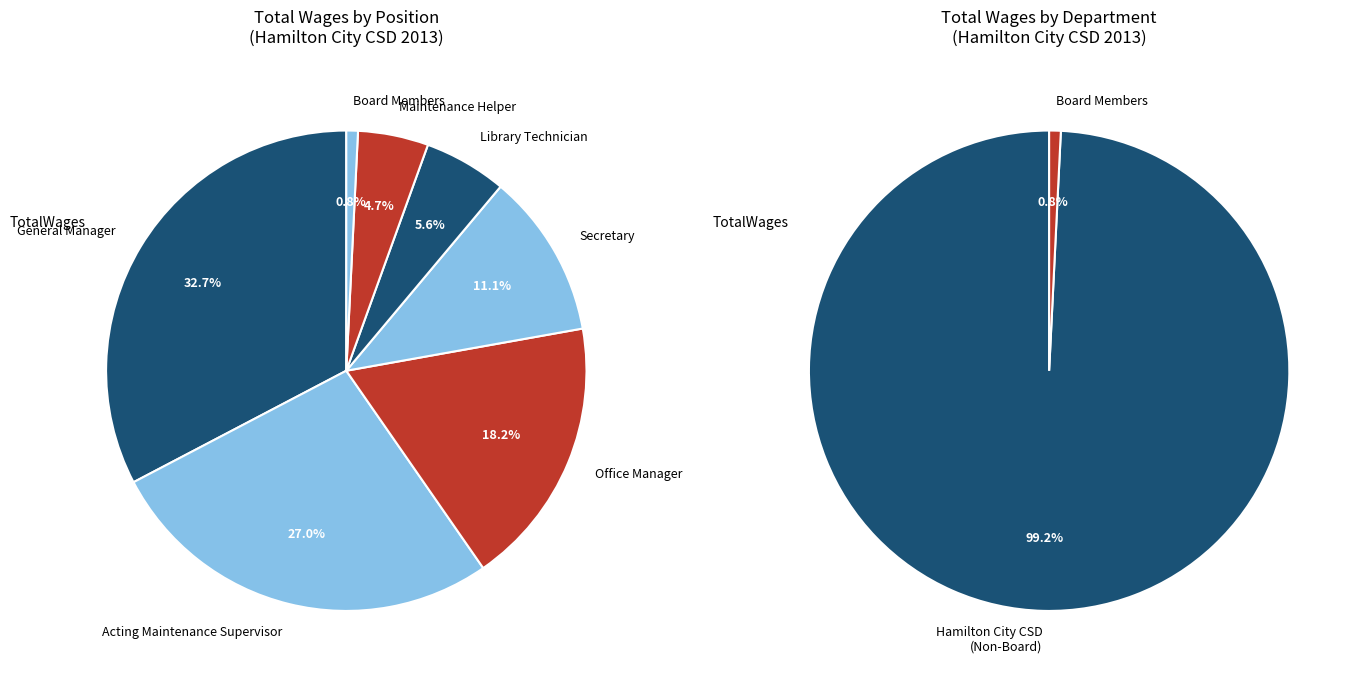

To the nearest percent, what is the average slice percentage?

14%